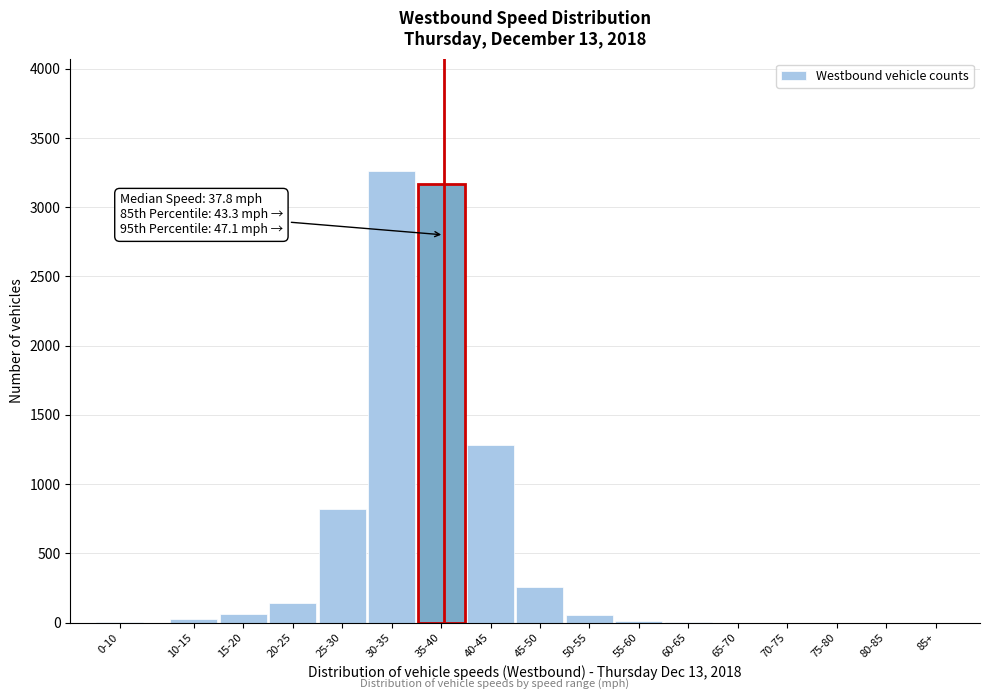

Where is the data nearest to the value 1629?

40-45